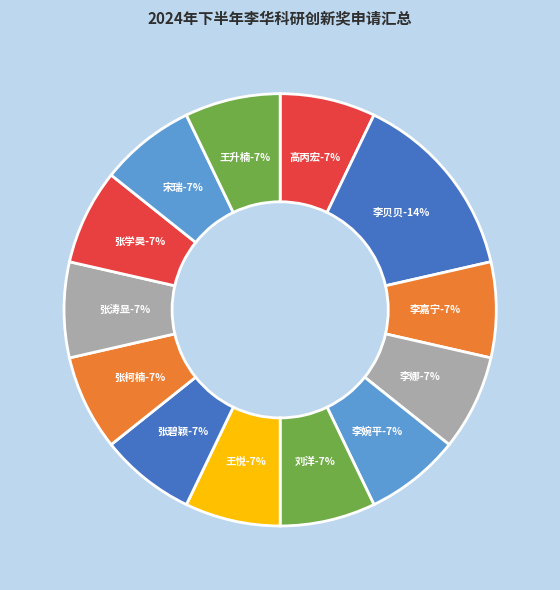

To the nearest percent, what portion does 张学昊 represent?

7%